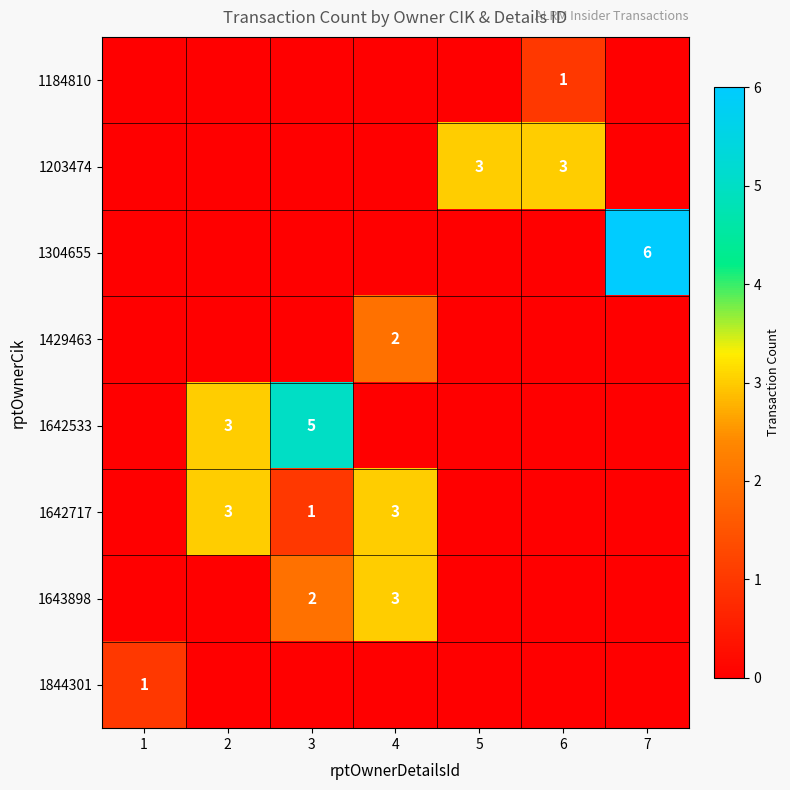

The value of 1184810 at 6 is 2. True or false?

False